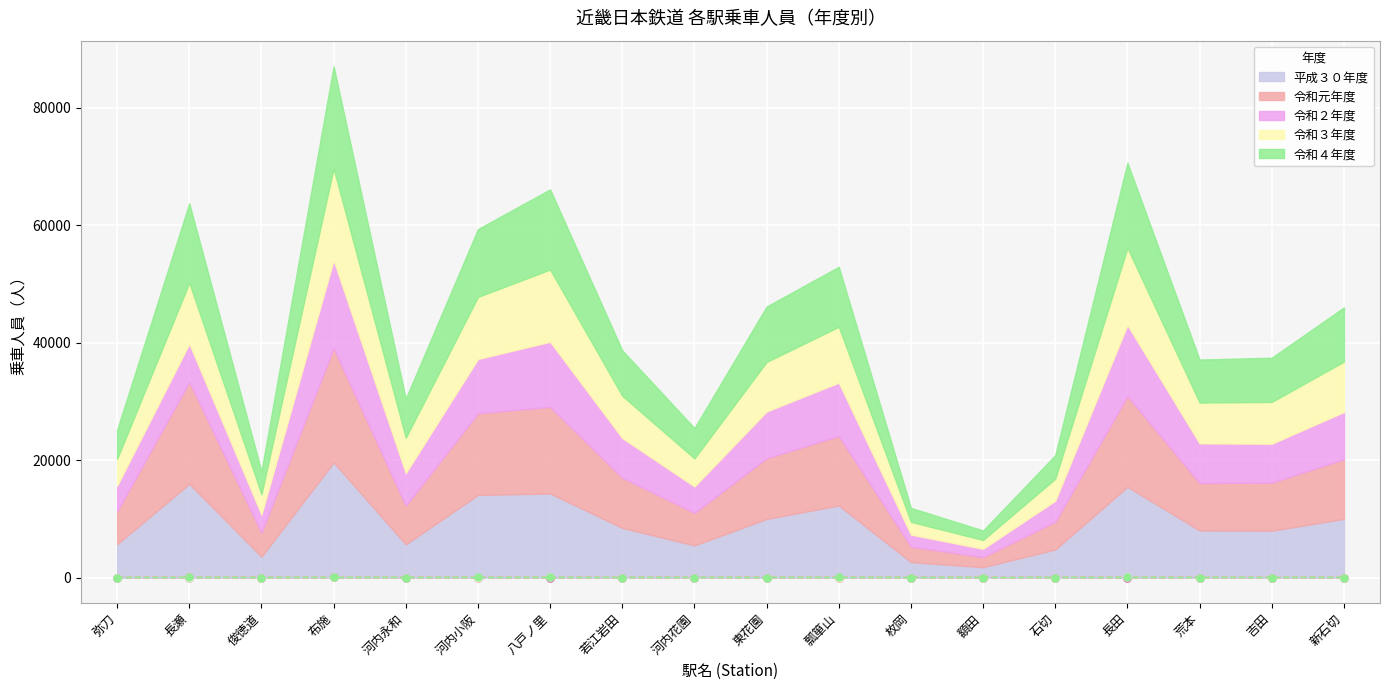

True or false: 令和４年度 and 令和３年度 cross at least once.

False